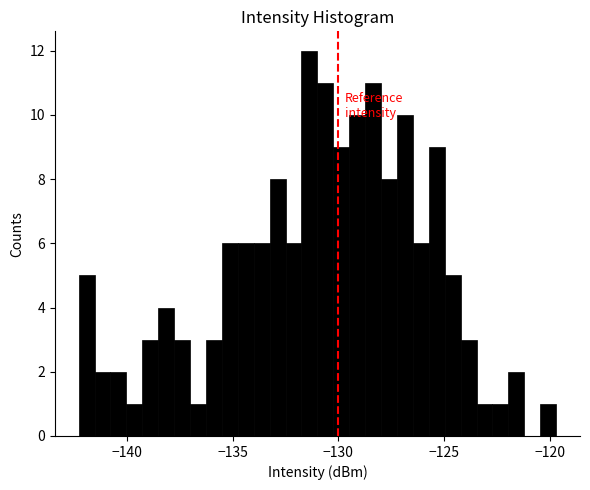

Around what value on the x-axis is the tallest bar? Give the approximate position of its centre, as read against the axis.

-131.5